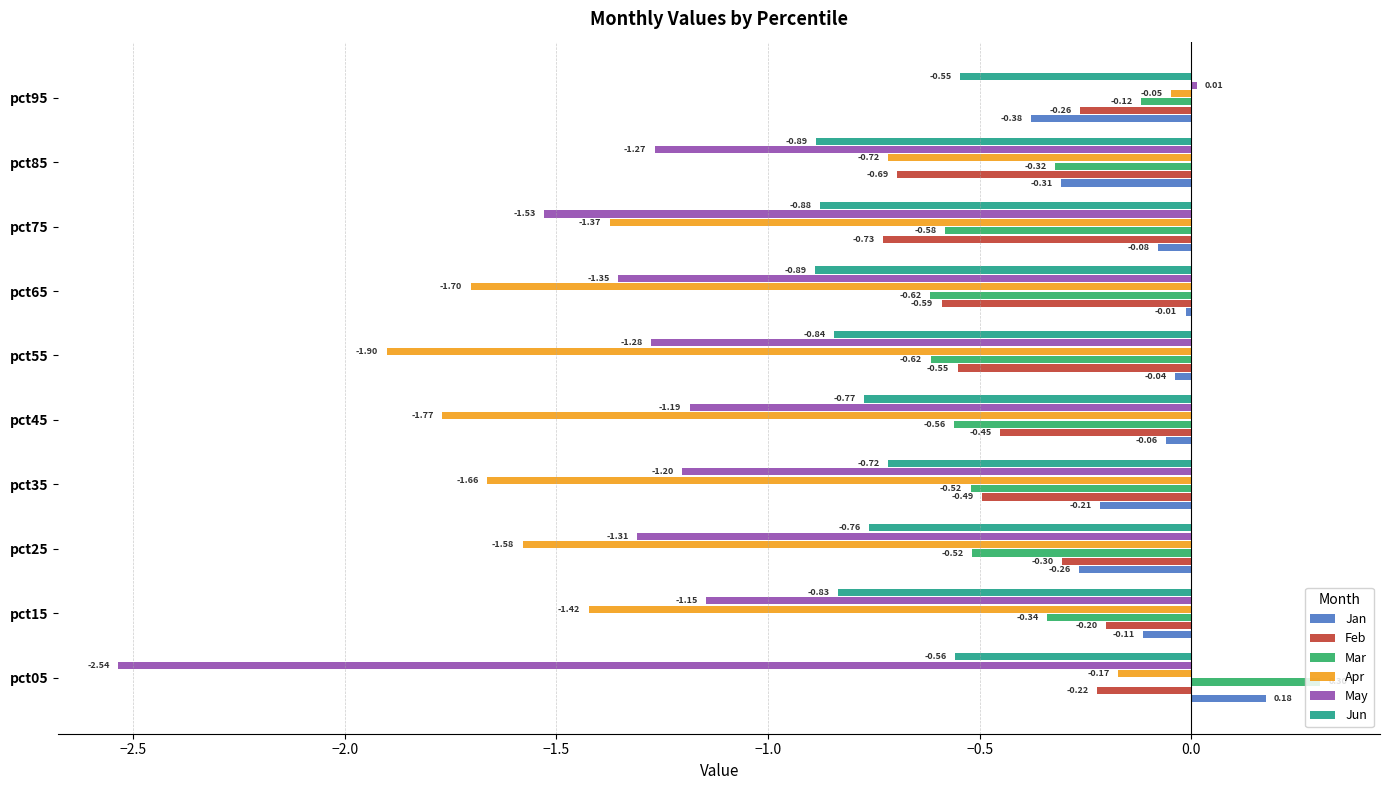

What is the sum of all Feb values?

-4.5